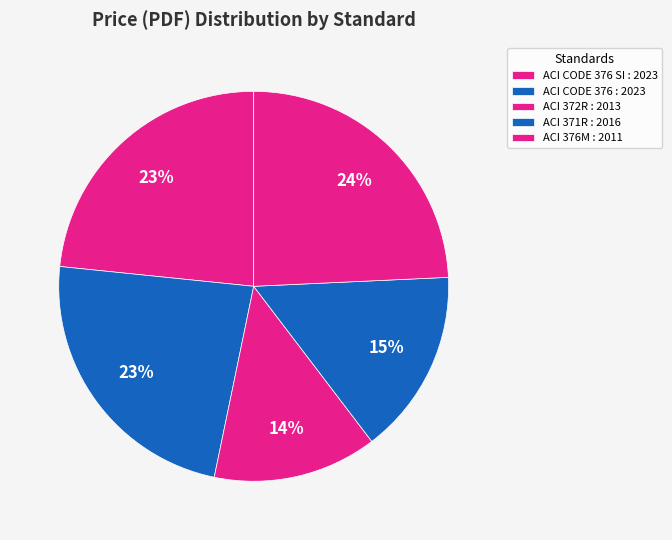

Combined, what portion of the pie is ACI CODE 376 SI : 2023 and ACI CODE 376 : 2023?

46.8%